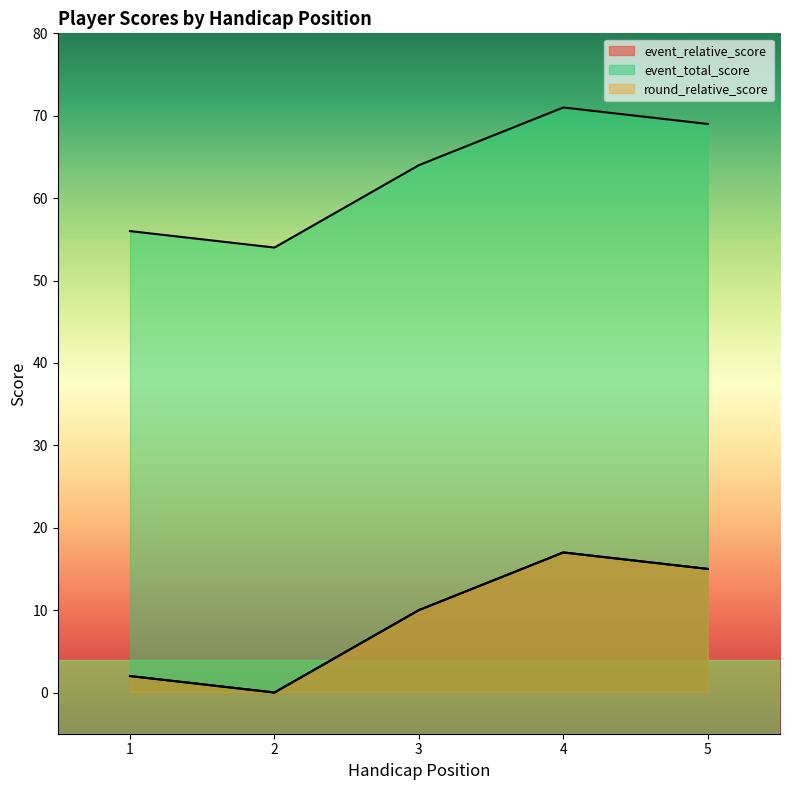

What is the total value across all series at 2?

54